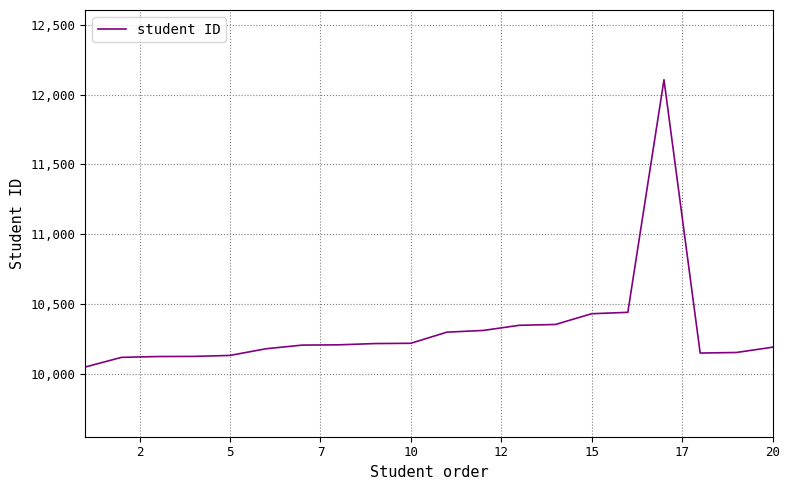

What is the greatest value displayed?

12107